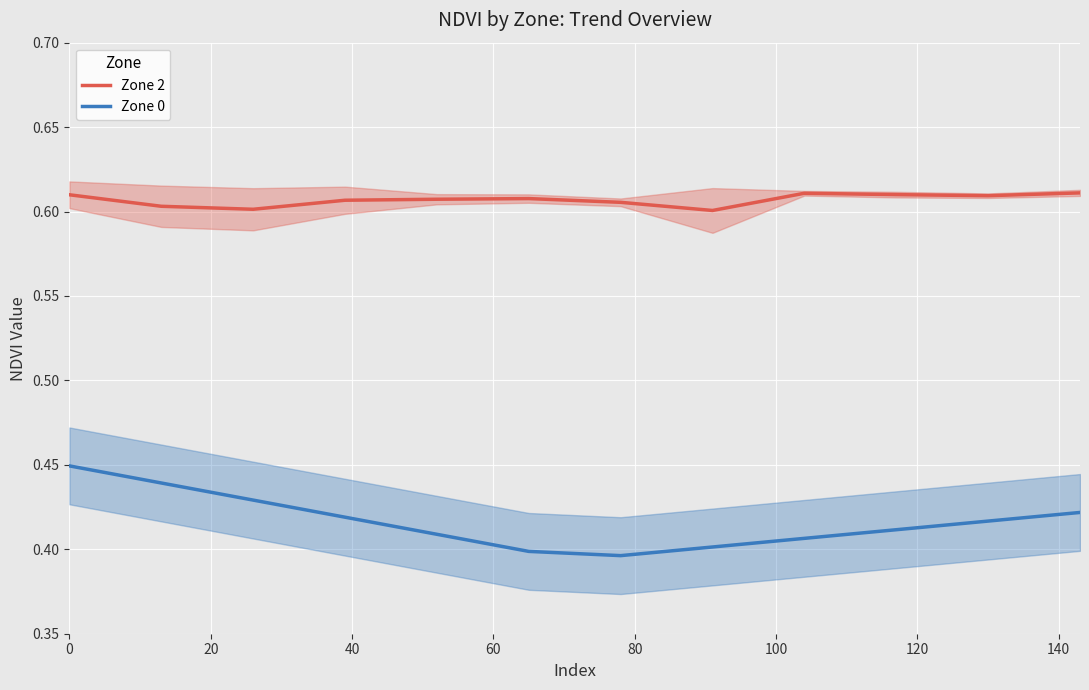

True or false: Zone 2 and Zone 0 intersect in this chart.

False